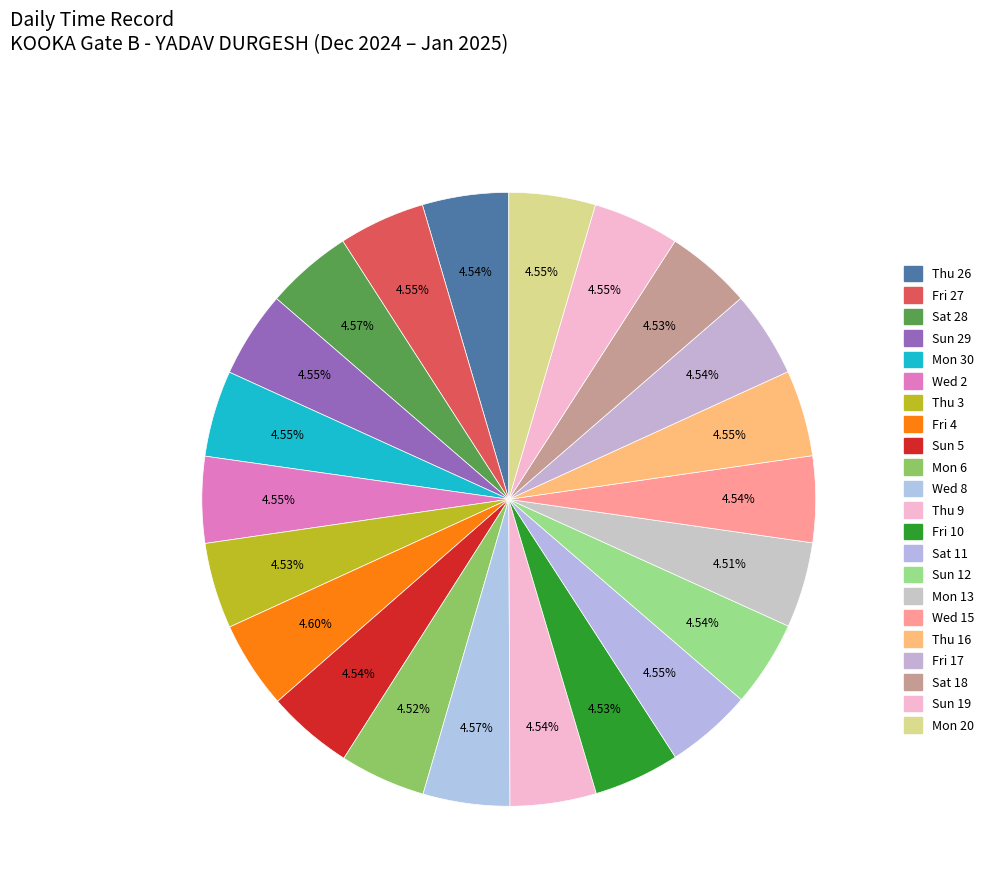

Do Thu 26 and Fri 27 together represent more than half of the pie?

No